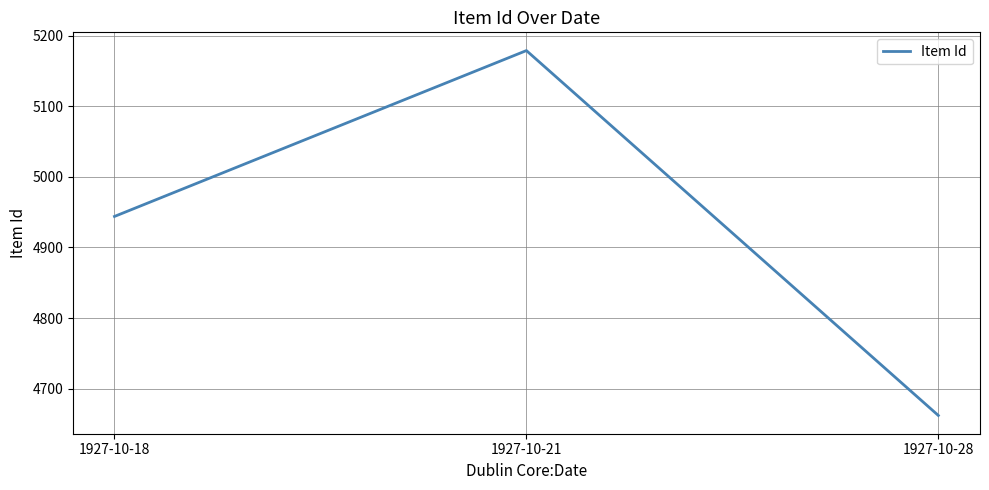

What is the greatest value displayed?

5179